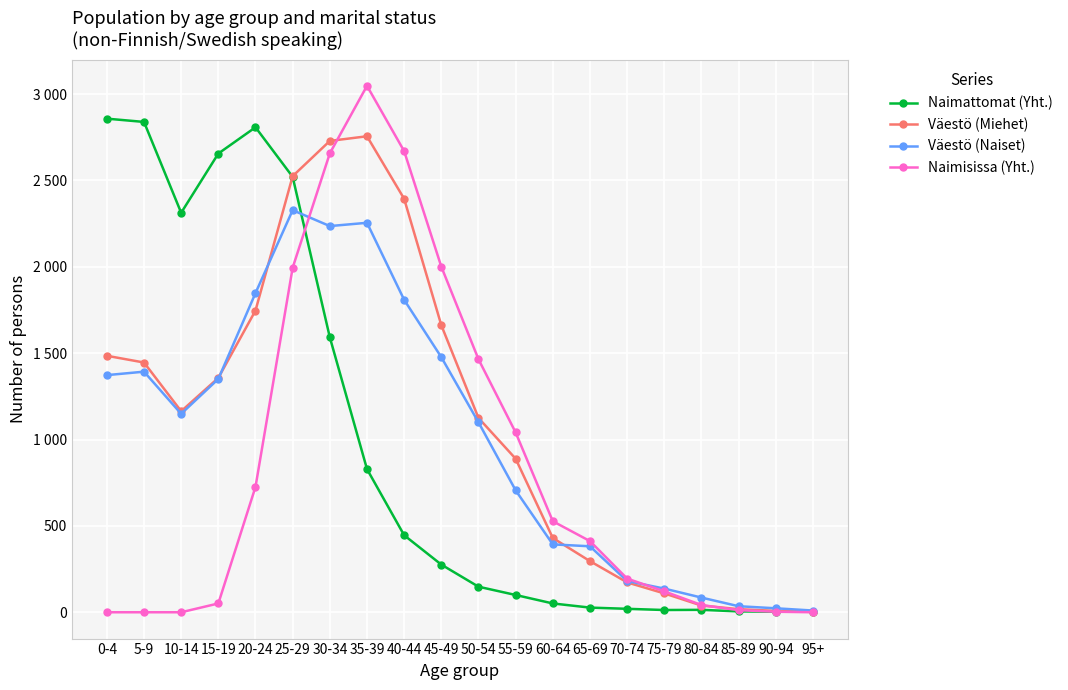

Is it true that Väestö (Miehet) equals 430 at 60-64?

True